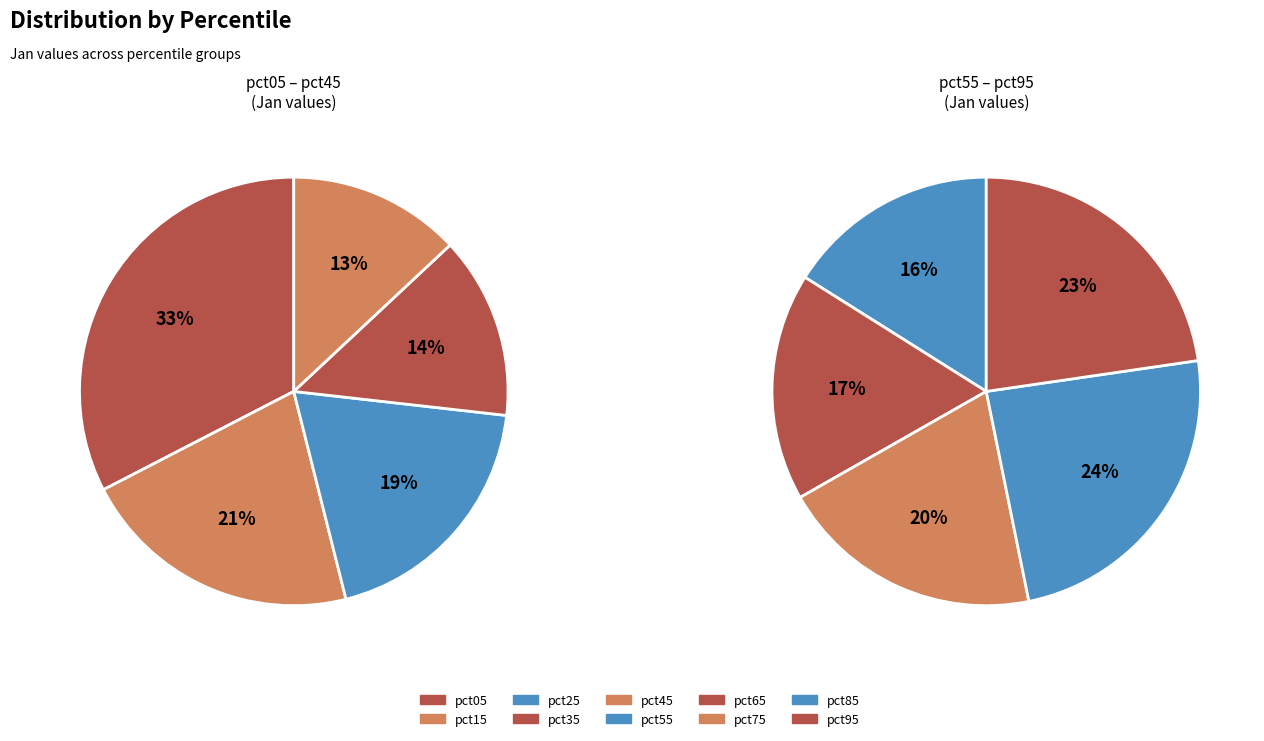

What is the smallest slice in the pie chart?

pct45